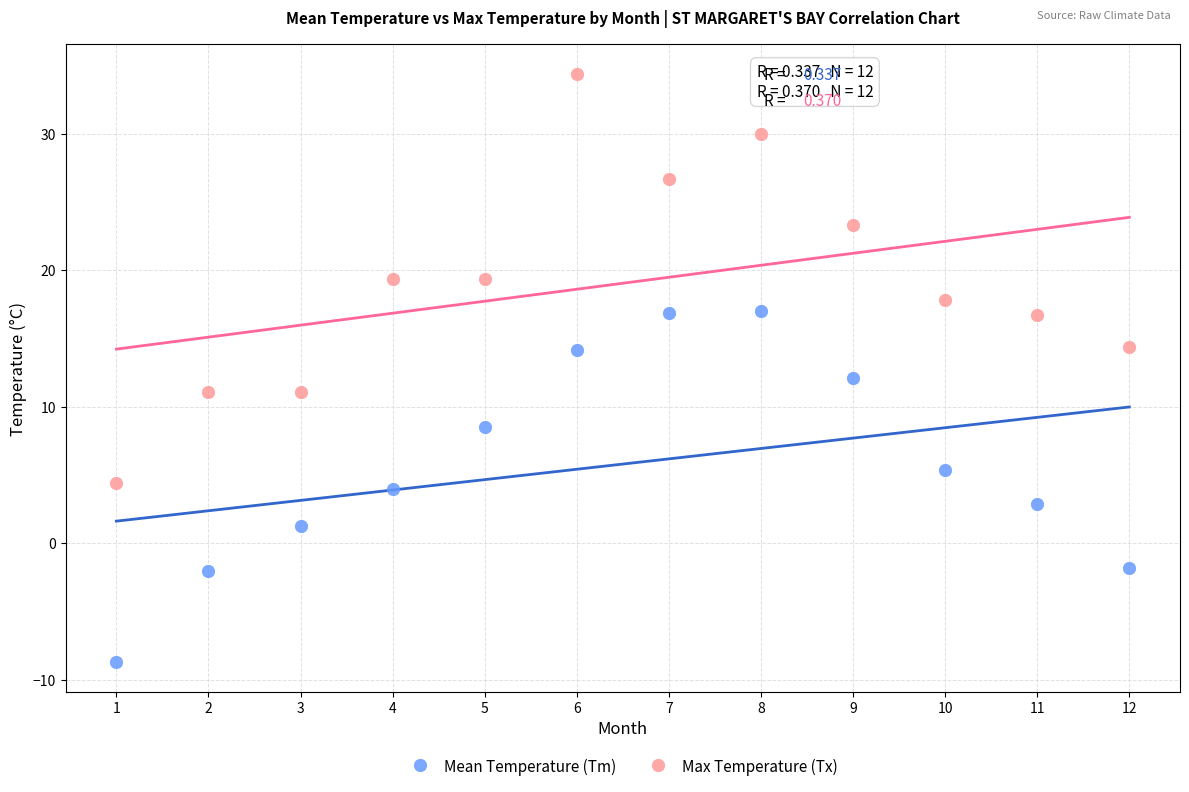

Which series contains the highest Y value?

Max Temperature (Tx)